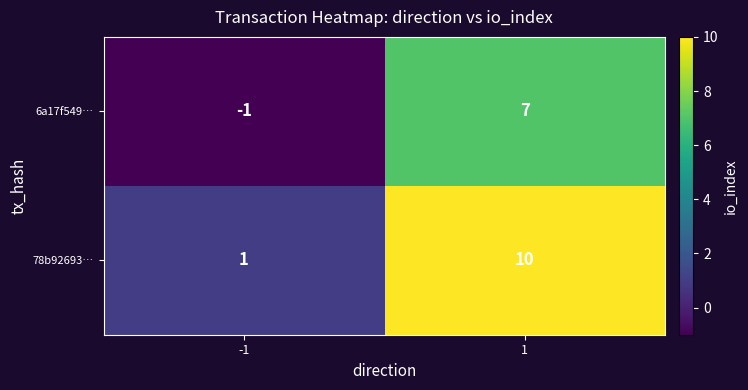

The 6a17f549… series shows -1 at -1. True or false?

True